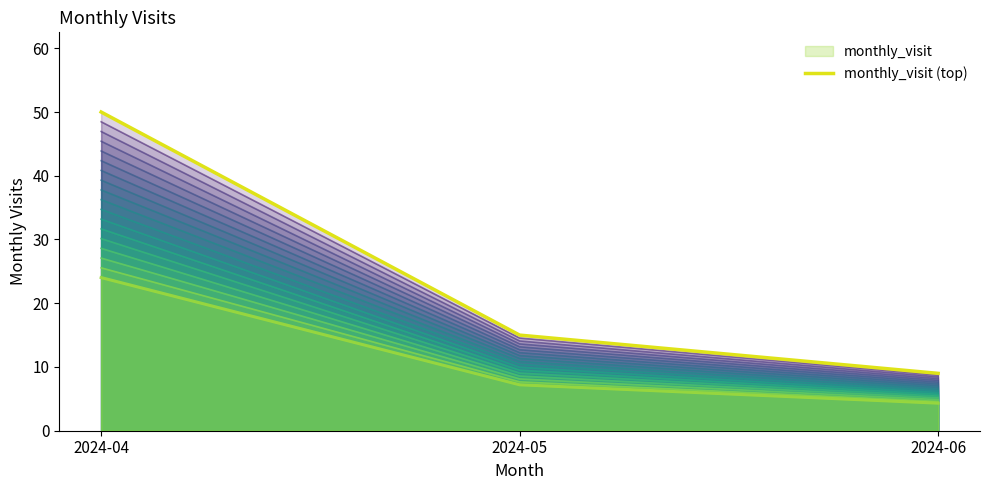

At which label does the data first exceed 15?

2024-04